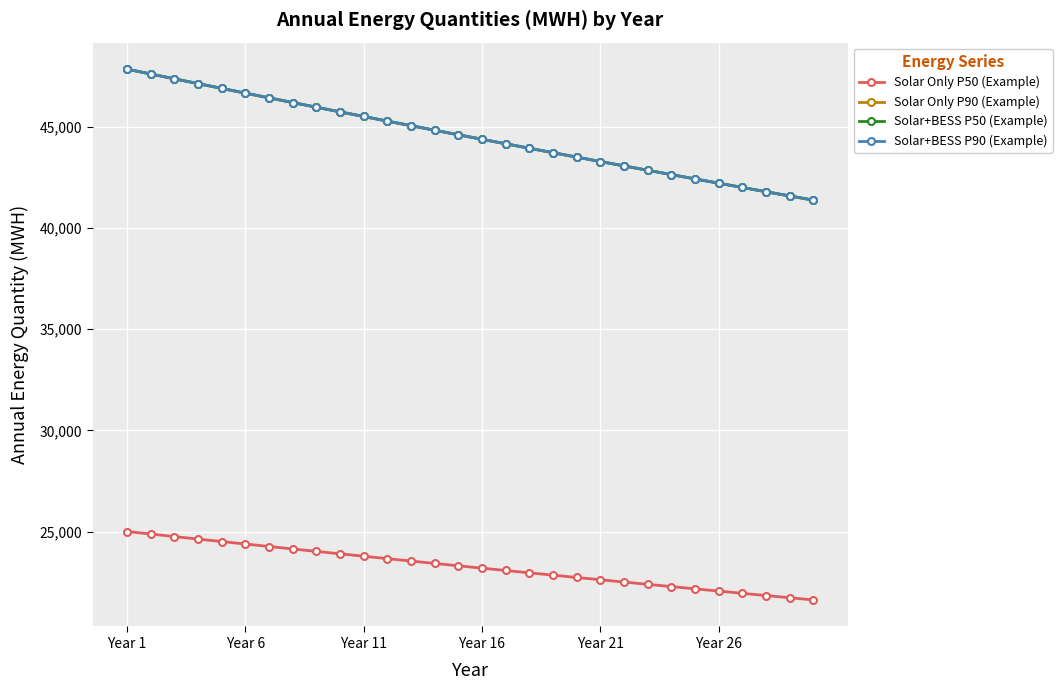

Does the chart have visible grid lines?

Yes